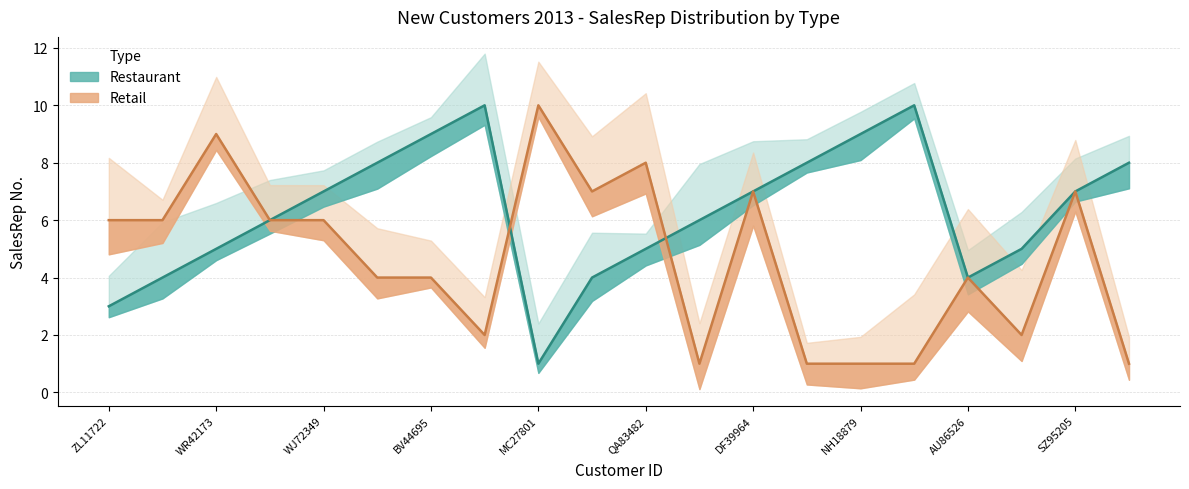

Is the value of Restaurant at UI62388 greater than the value of Retail at MC27801?

No